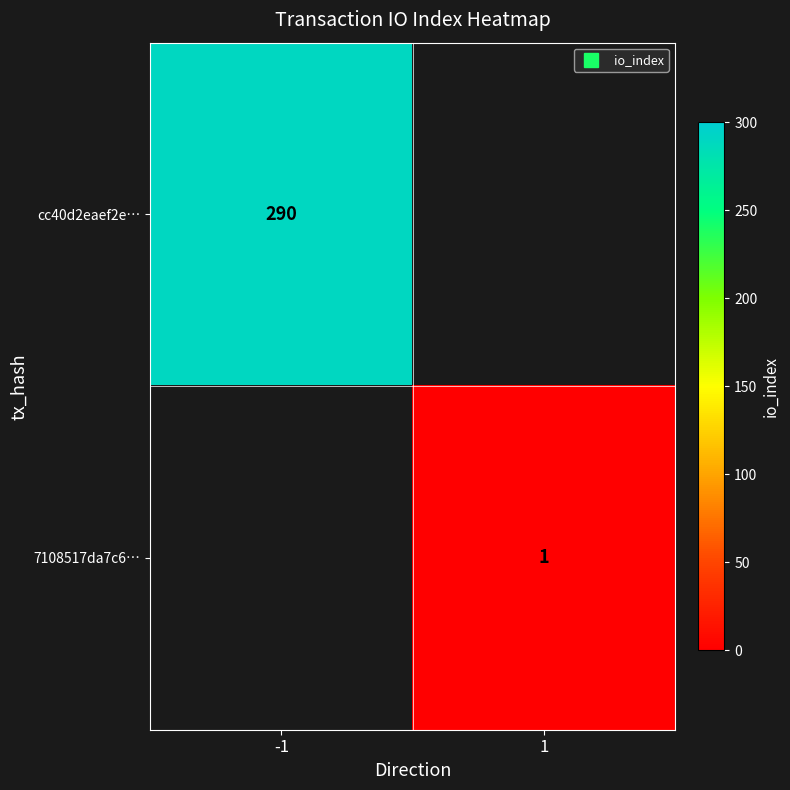

Is it true that cc40d2eaef2e… equals 513.8 at -1?

False